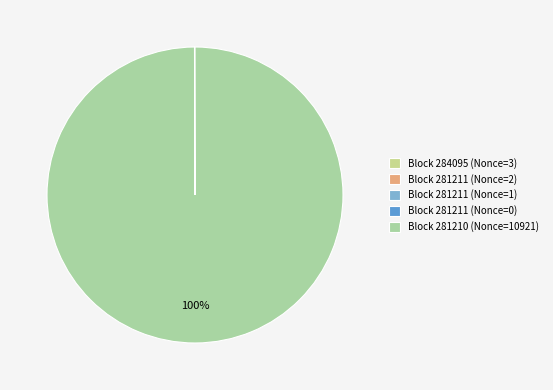

Rank the categories by value from highest to lowest.

281210, 284095, 281211, 281211, 281211